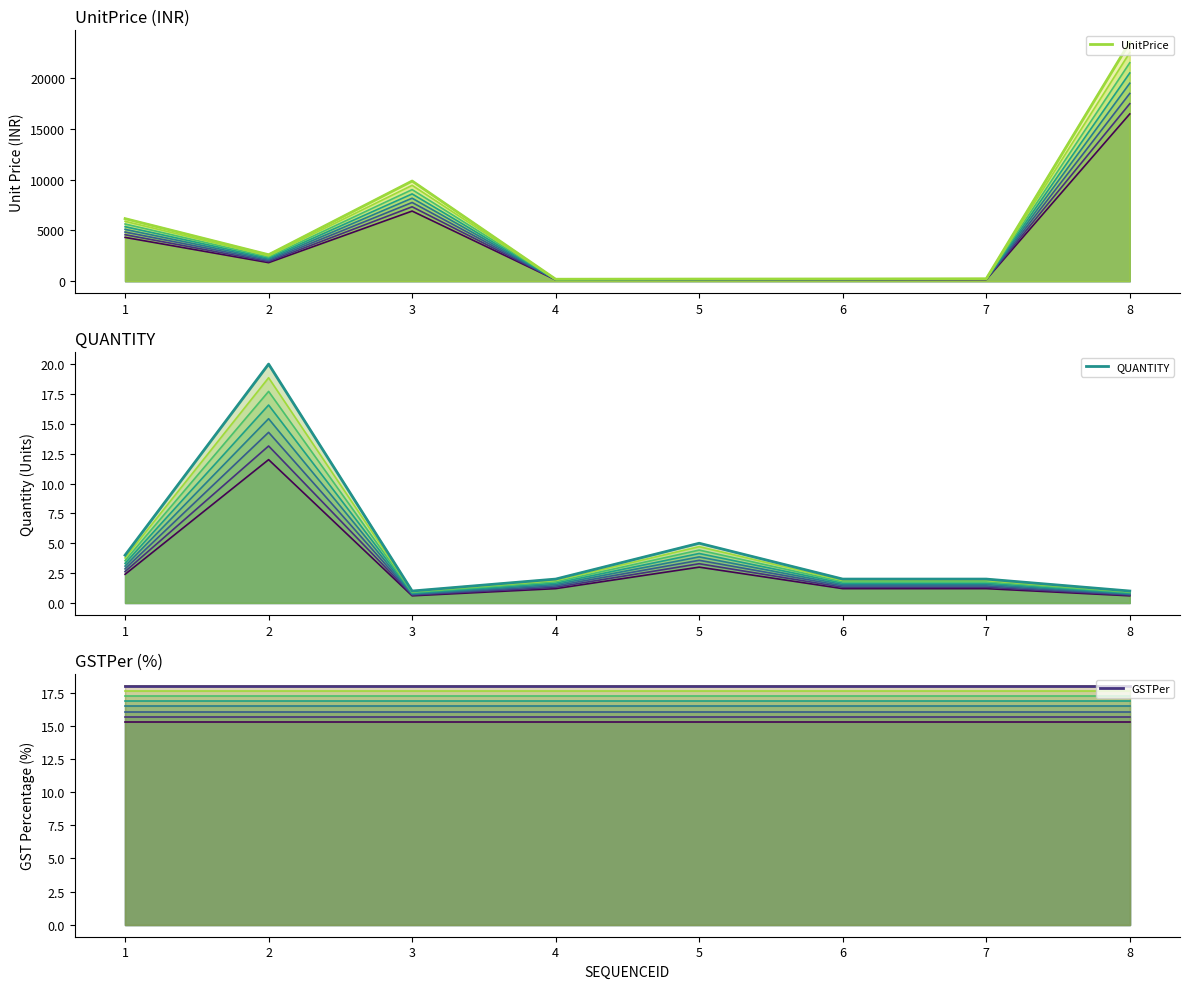

True or false: GSTPer has more than 1 interior local peaks.

False